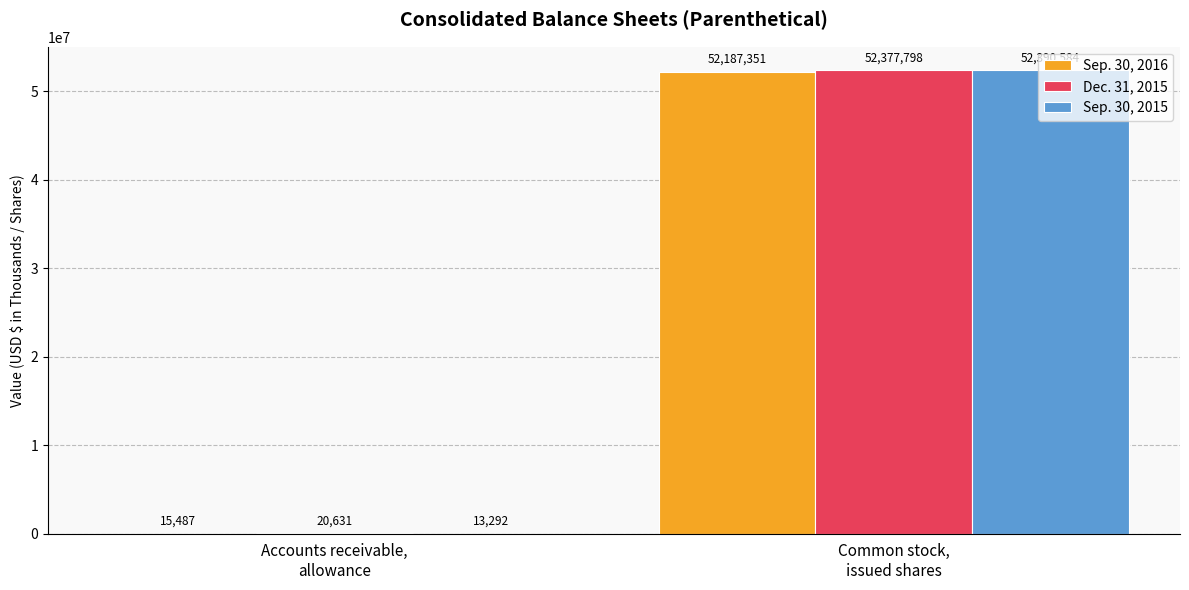

How many distinct data groups are displayed?

3